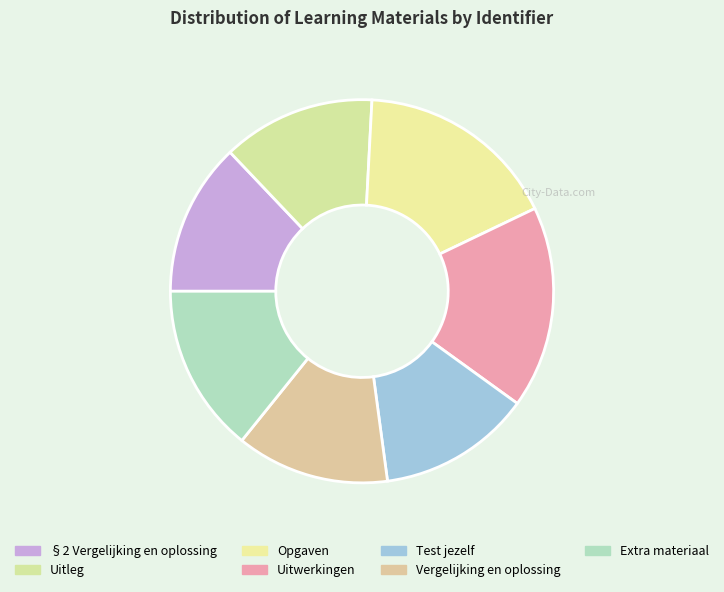

How many segments does this pie chart have?

7